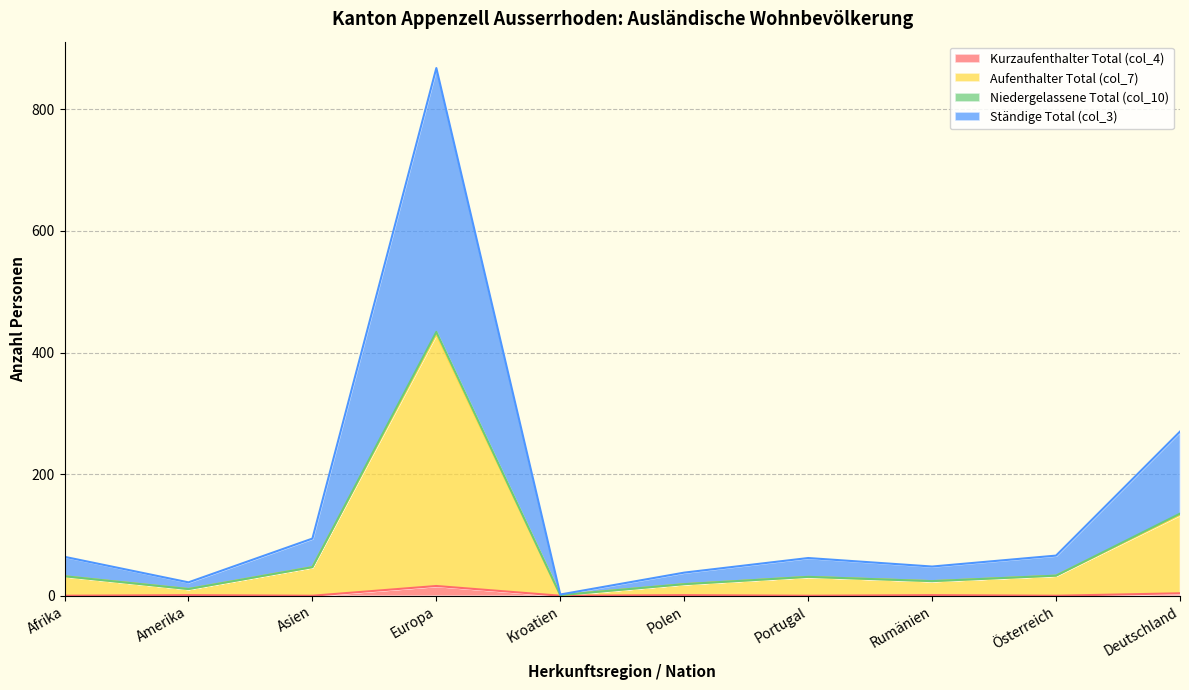

Which has a higher value, Portugal or Kroatien?

Portugal